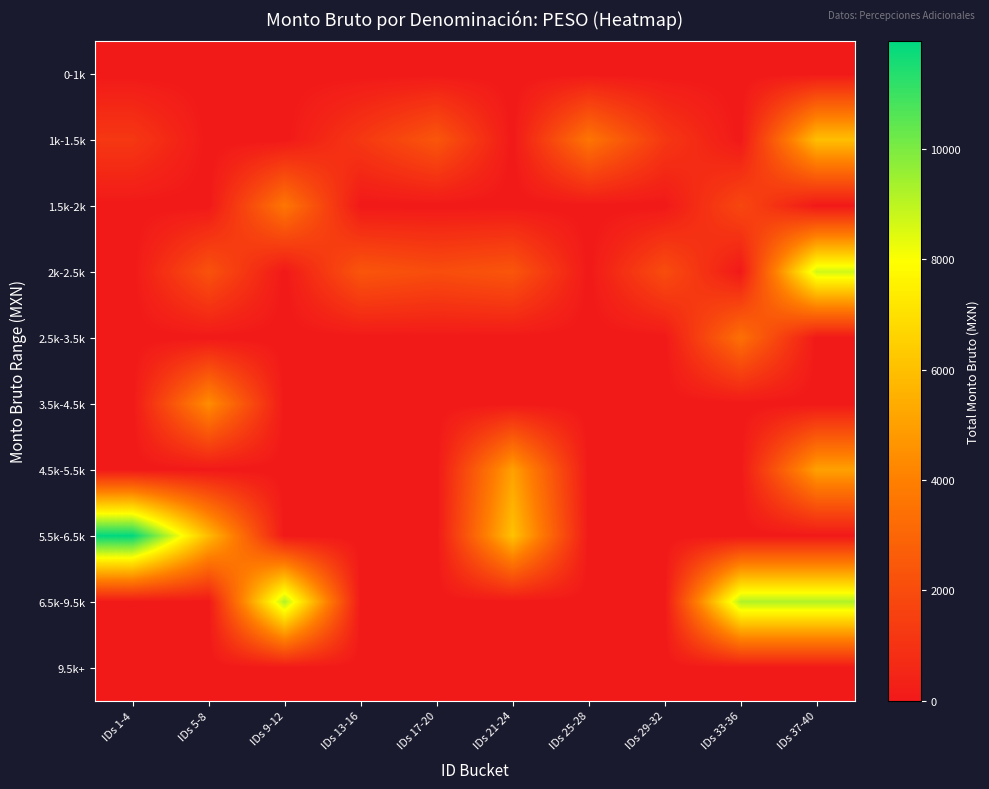

Reading left to right, what are all the values shown in this chart?

0-1k: IDs 1-4=0.0	IDs 5-8=0.0	IDs 9-12=0.0	IDs 13-16=0.0	IDs 17-20=0.0	IDs 21-24=0.0	IDs 25-28=0.0	IDs 29-32=0.0	IDs 33-36=0.0	IDs 37-40=0.0
1k-1.5k: IDs 1-4=1200.0	IDs 5-8=0.0	IDs 9-12=0.0	IDs 13-16=1200.0	IDs 17-20=2400.0	IDs 21-24=0.0	IDs 25-28=3600.0	IDs 29-32=1200.0	IDs 33-36=0.0	IDs 37-40=6000.0
1.5k-2k: IDs 1-4=0.0	IDs 5-8=0.0	IDs 9-12=3644.6	IDs 13-16=0.0	IDs 17-20=0.0	IDs 21-24=0.0	IDs 25-28=0.0	IDs 29-32=0.0	IDs 33-36=1822.3	IDs 37-40=0.0
2k-2.5k: IDs 1-4=0.0	IDs 5-8=2237.2	IDs 9-12=0.0	IDs 13-16=2373.2	IDs 17-20=2029.8	IDs 21-24=2373.2	IDs 25-28=0.0	IDs 29-32=2029.8	IDs 33-36=0.0	IDs 37-40=8714.6
2.5k-3.5k: IDs 1-4=0.0	IDs 5-8=0.0	IDs 9-12=0.0	IDs 13-16=0.0	IDs 17-20=0.0	IDs 21-24=0.0	IDs 25-28=0.0	IDs 29-32=0.0	IDs 33-36=3410.4	IDs 37-40=0.0
3.5k-4.5k: IDs 1-4=0.0	IDs 5-8=4447.6	IDs 9-12=0.0	IDs 13-16=0.0	IDs 17-20=0.0	IDs 21-24=0.0	IDs 25-28=0.0	IDs 29-32=0.0	IDs 33-36=0.0	IDs 37-40=0.0
4.5k-5.5k: IDs 1-4=0.0	IDs 5-8=0.0	IDs 9-12=0.0	IDs 13-16=0.0	IDs 17-20=0.0	IDs 21-24=5043.3	IDs 25-28=0.0	IDs 29-32=0.0	IDs 33-36=0.0	IDs 37-40=5043.3
5.5k-6.5k: IDs 1-4=11953.6	IDs 5-8=5873.1	IDs 9-12=0.0	IDs 13-16=0.0	IDs 17-20=0.0	IDs 21-24=6080.5	IDs 25-28=0.0	IDs 29-32=0.0	IDs 33-36=0.0	IDs 37-40=0.0
6.5k-9.5k: IDs 1-4=0.0	IDs 5-8=0.0	IDs 9-12=9192.1	IDs 13-16=0.0	IDs 17-20=0.0	IDs 21-24=0.0	IDs 25-28=0.0	IDs 29-32=0.0	IDs 33-36=9192.1	IDs 37-40=9192.1
9.5k+: IDs 1-4=0.0	IDs 5-8=0.0	IDs 9-12=0.0	IDs 13-16=0.0	IDs 17-20=0.0	IDs 21-24=0.0	IDs 25-28=0.0	IDs 29-32=0.0	IDs 33-36=0.0	IDs 37-40=0.0